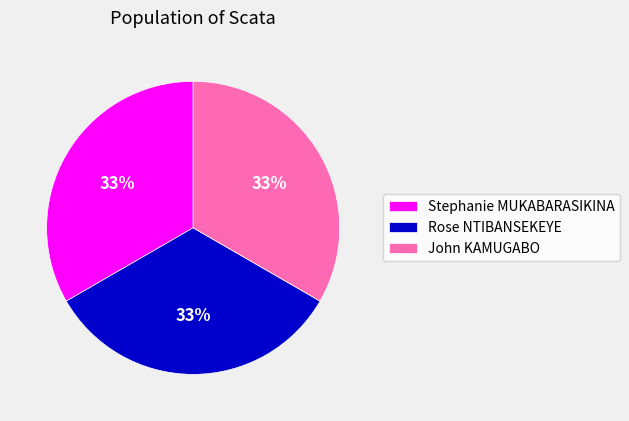

Does Stephanie MUKABARASIKINA represent more than half of the total?

No